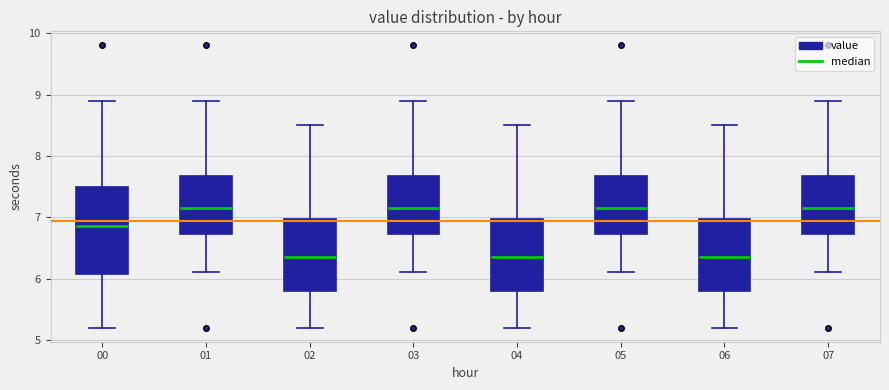

Reading left to right, read every box against the y-axis: the position of its median line, the range the box covers, and the ends of its whiskers. The values are not printed on the chart, so give them approximately, as read against the axis.

00: median 6.9, box 6.1 to 7.5, whiskers 5.2 to 8.9
01: median 7.2, box 6.7 to 7.7, whiskers 6.1 to 8.9
02: median 6.4, box 5.8 to 7.0, whiskers 5.2 to 8.5
03: median 7.2, box 6.7 to 7.7, whiskers 6.1 to 8.9
04: median 6.4, box 5.8 to 7.0, whiskers 5.2 to 8.5
05: median 7.2, box 6.7 to 7.7, whiskers 6.1 to 8.9
06: median 6.4, box 5.8 to 7.0, whiskers 5.2 to 8.5
07: median 7.2, box 6.7 to 7.7, whiskers 6.1 to 8.9